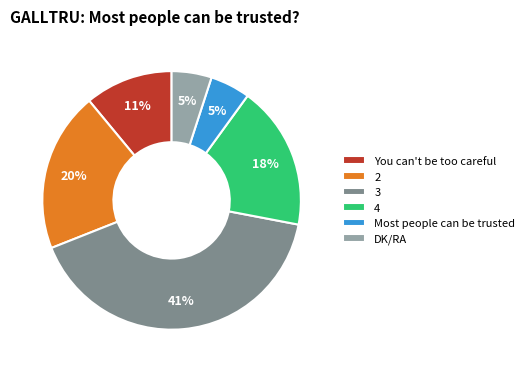

Is You can't be too careful the majority of the pie?

No